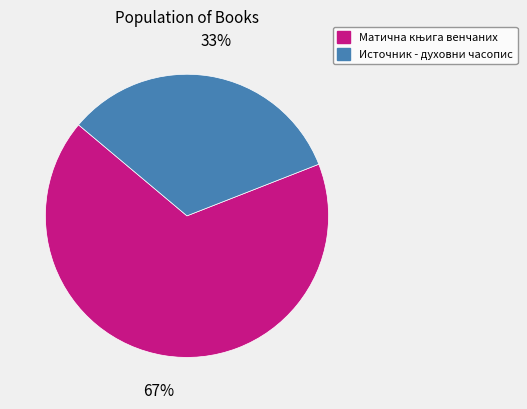

To the nearest percent, what is the average slice percentage?

50%